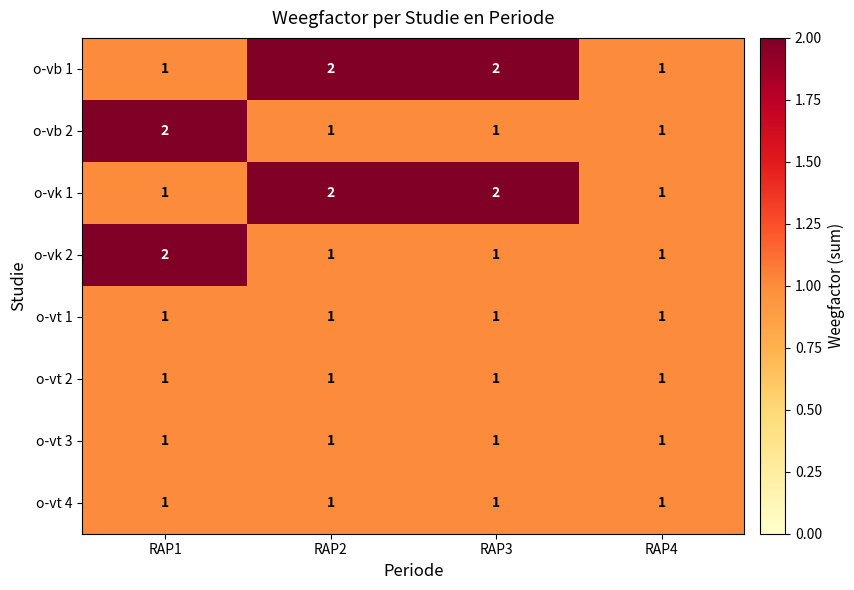

What is the sum of all o-vt 4 values?

4